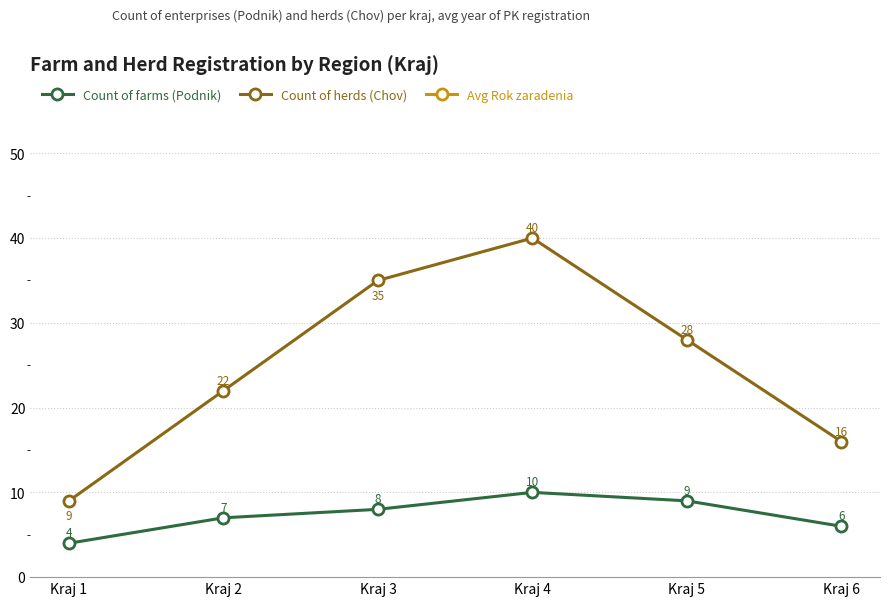

Where does the Avg Rok zaradenia series first go above 2014?

Kraj 1